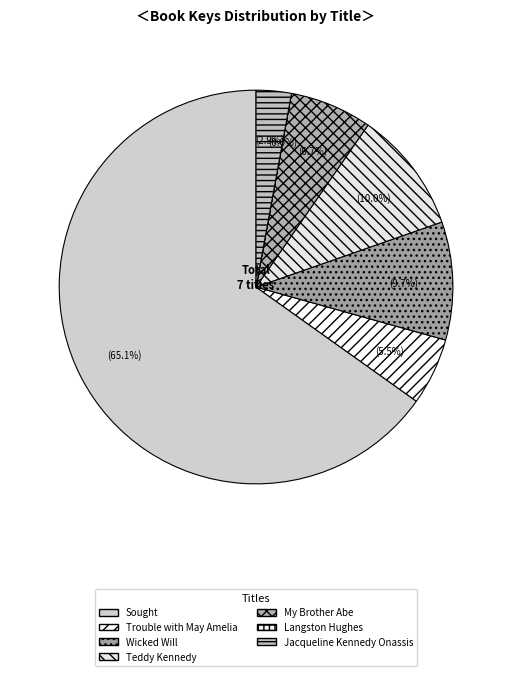

Which slice is the smallest?

Langston Hughes